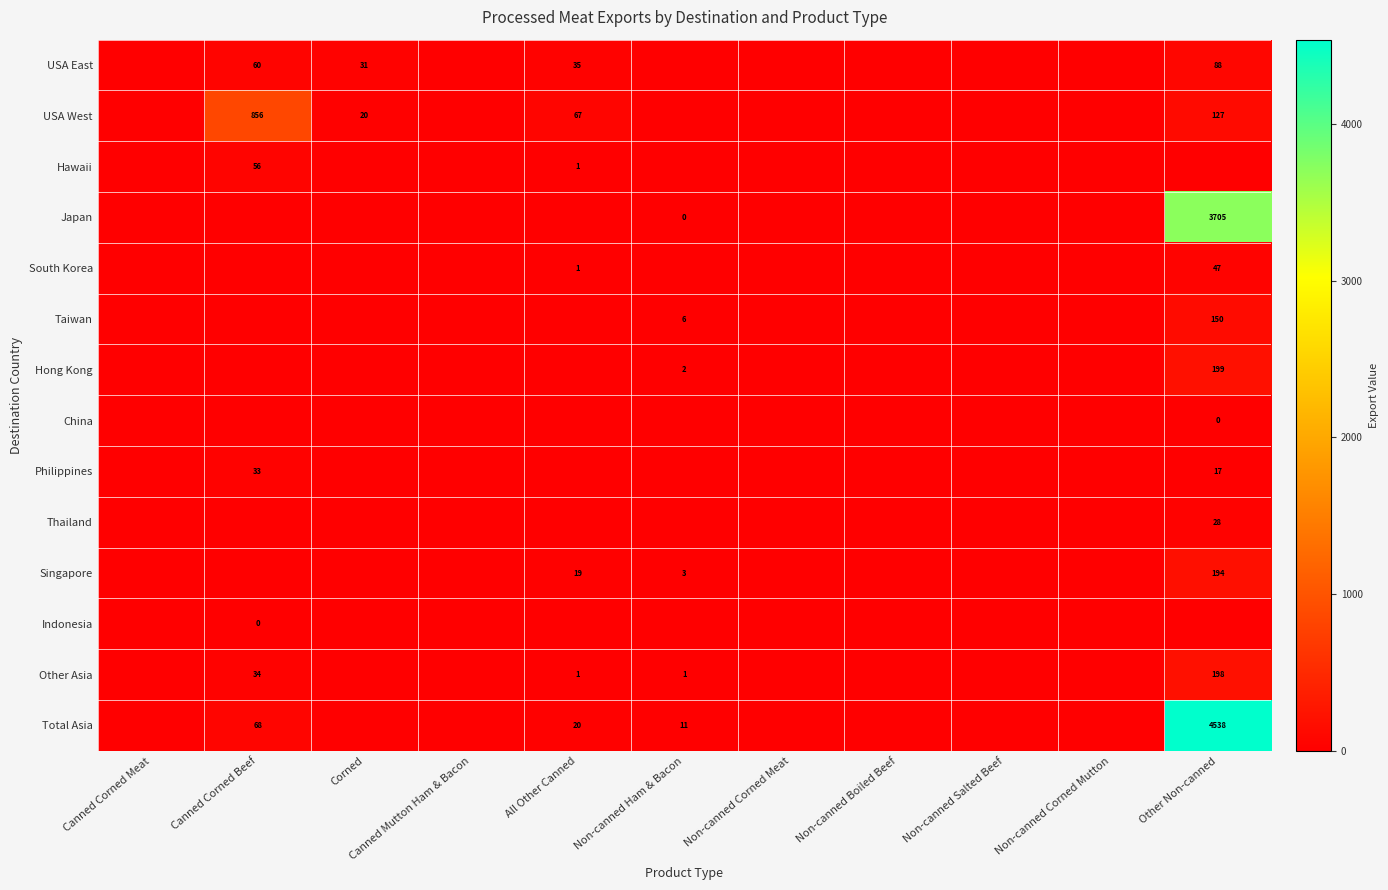

True or false: Japan has a value of 6232 at Other Non-canned.

False